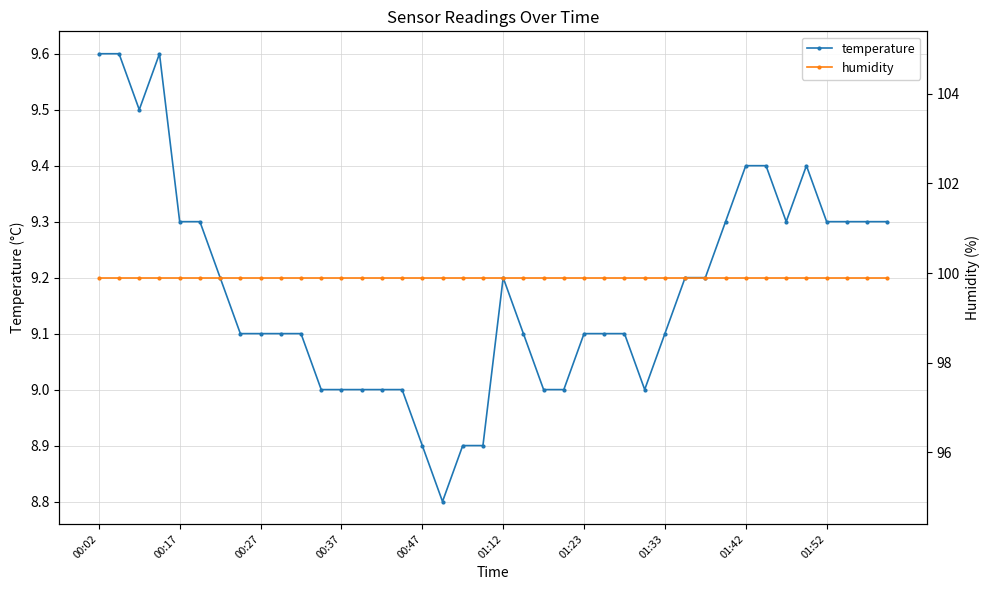

True or false: temperature has more than 2 interior local peaks.

True